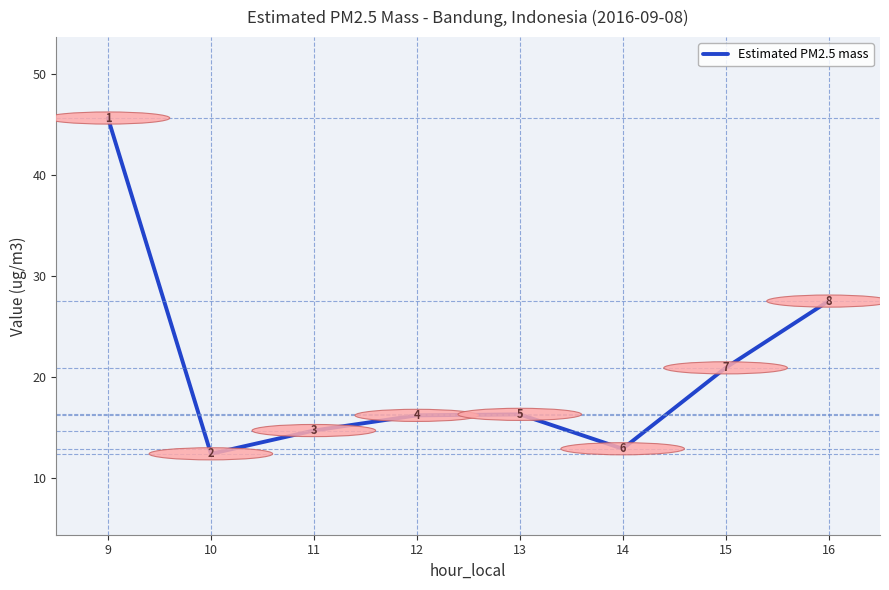

At which label does the data first exceed 16?

9